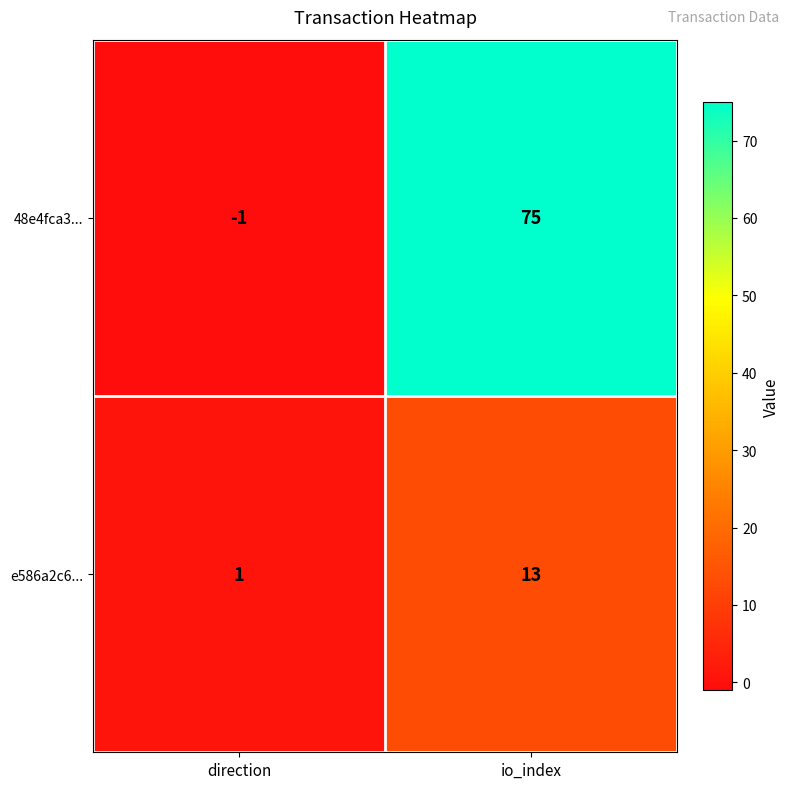

The e586a2c6... series shows 13 at io_index. True or false?

True